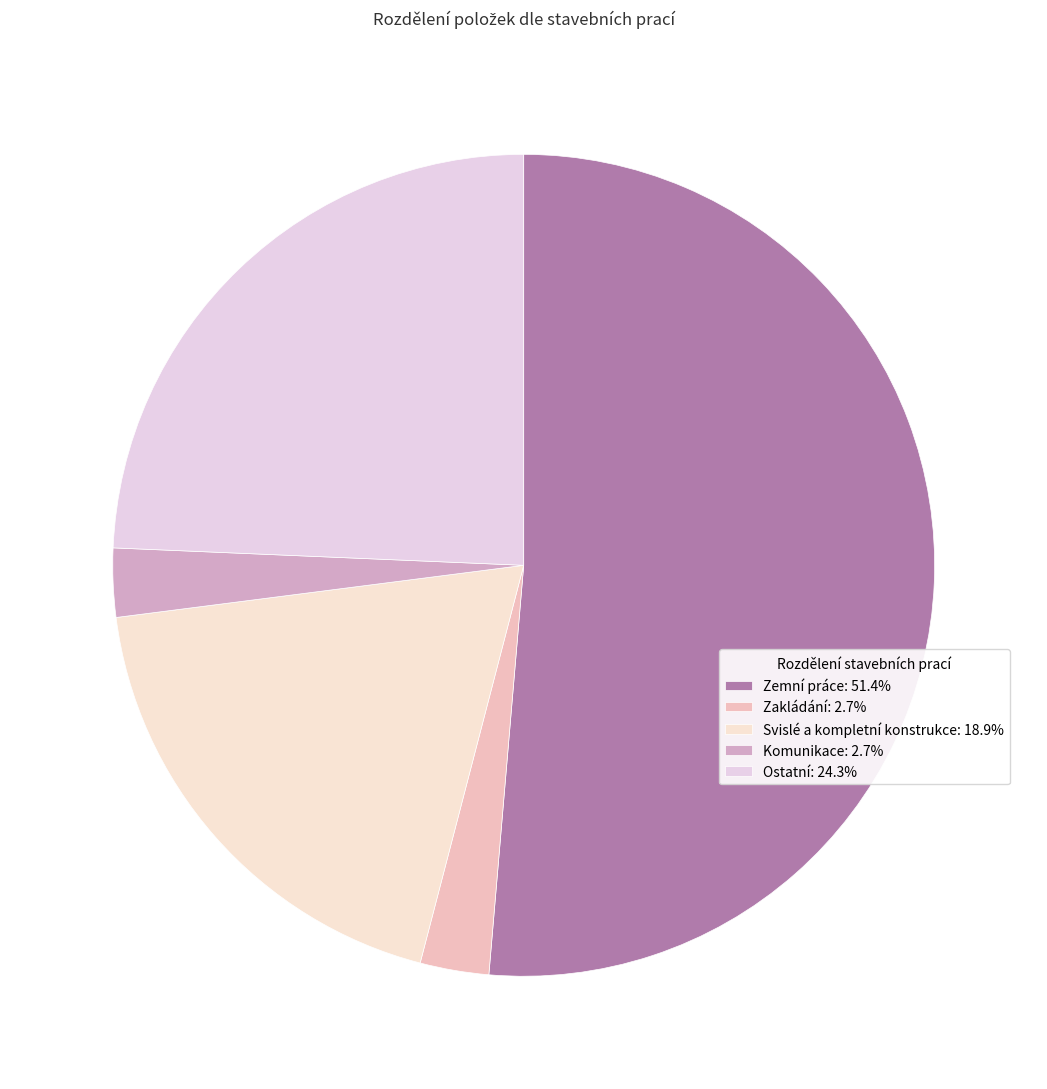

How many segments does this pie chart have?

5